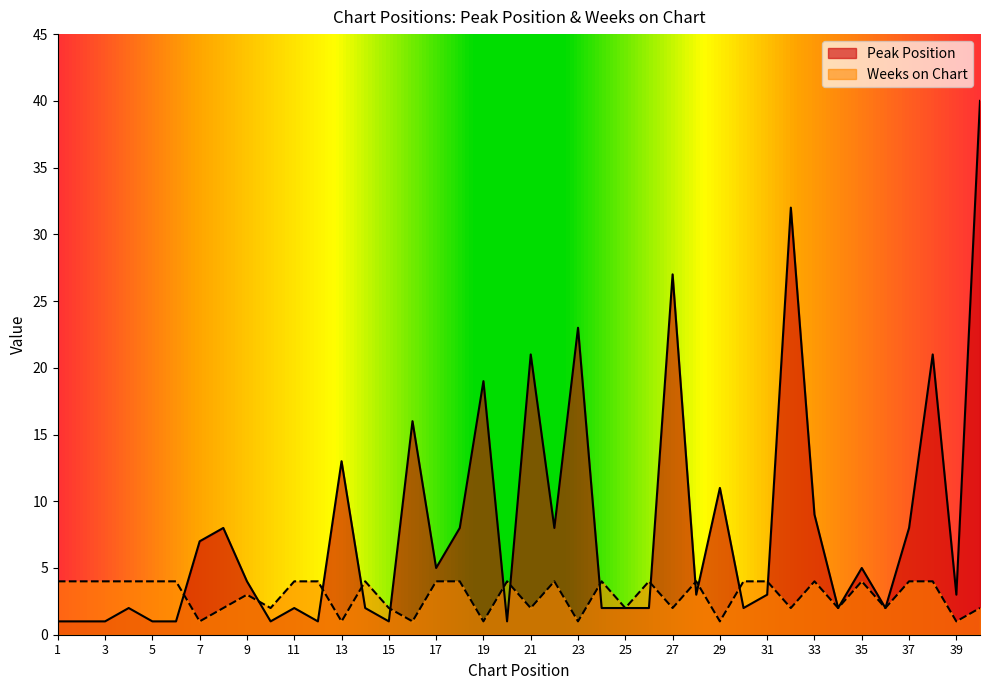

What are all the series names shown in the legend?

Peak Position, Weeks on Chart